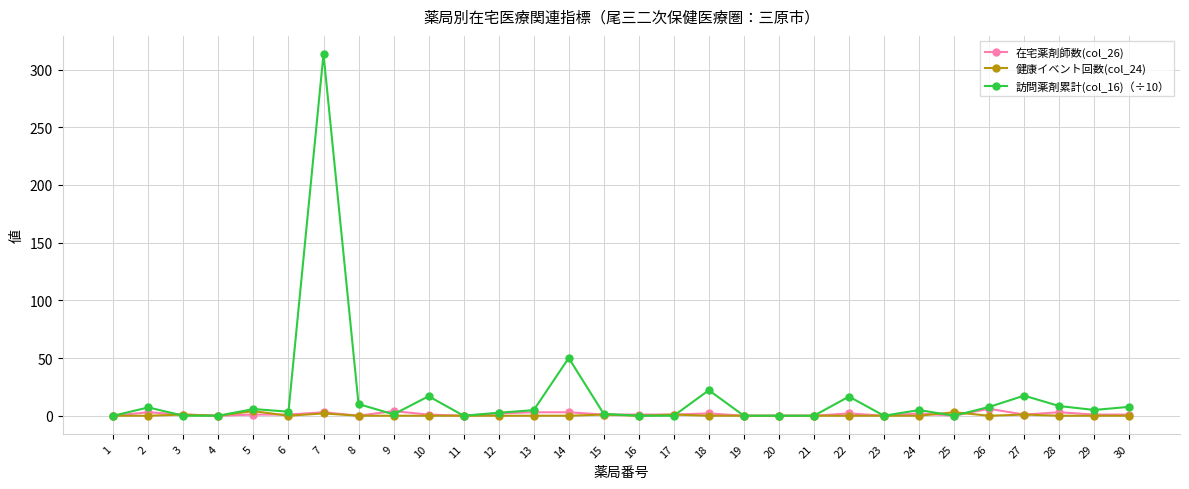

How many 在宅薬剤師数(col_26) values are between 0 and 2?

23